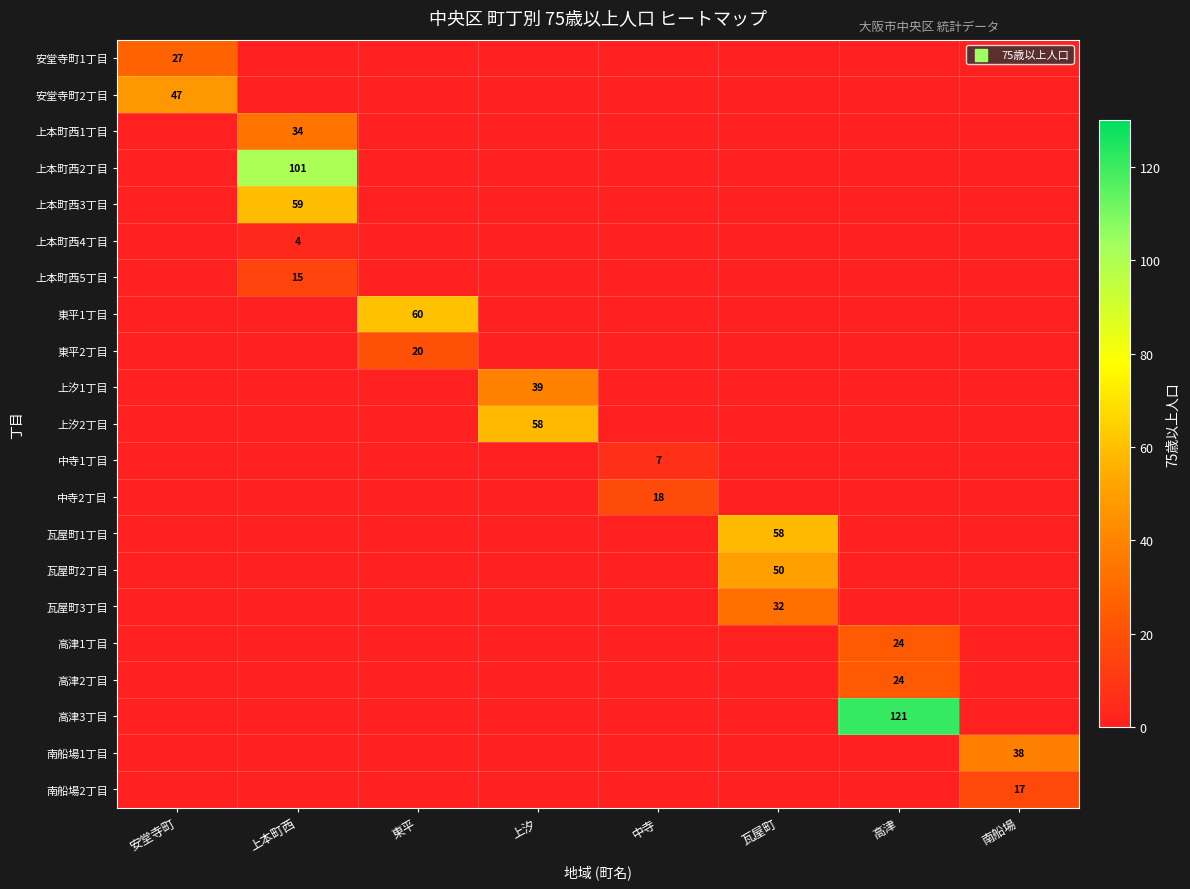

At 上汐, list the series in order from smallest to largest.

安堂寺町1丁目, 安堂寺町2丁目, 上本町西1丁目, 上本町西2丁目, 上本町西3丁目, 上本町西4丁目, 上本町西5丁目, 東平1丁目, 東平2丁目, 中寺1丁目, 中寺2丁目, 瓦屋町1丁目, 瓦屋町2丁目, 瓦屋町3丁目, 高津1丁目, 高津2丁目, 高津3丁目, 南船場1丁目, 南船場2丁目, 上汐1丁目, 上汐2丁目